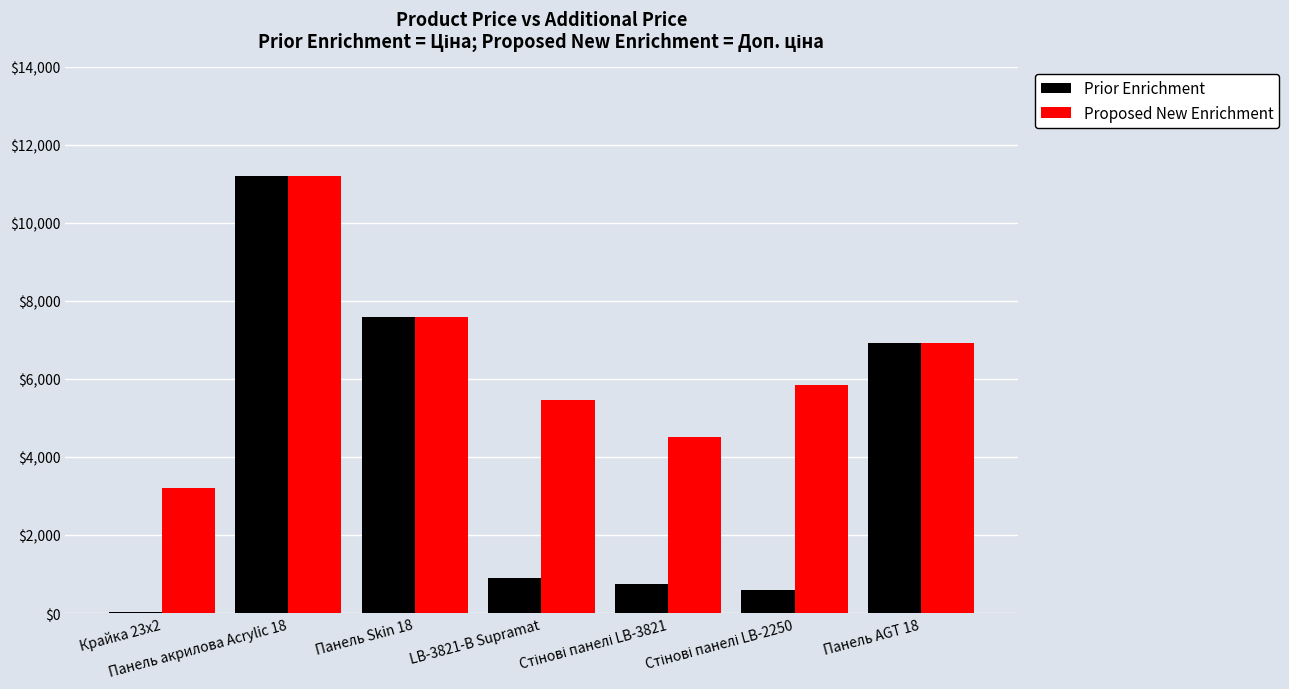

The value of Proposed New Enrichment at Панель Skin 18 is 7596.5. True or false?

True